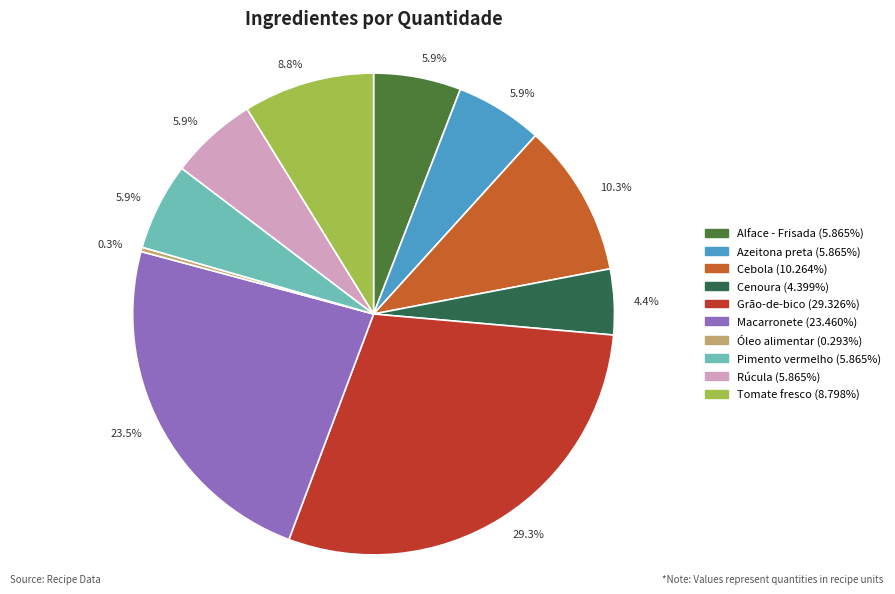

Is there any slice that represents more than half of the pie?

No